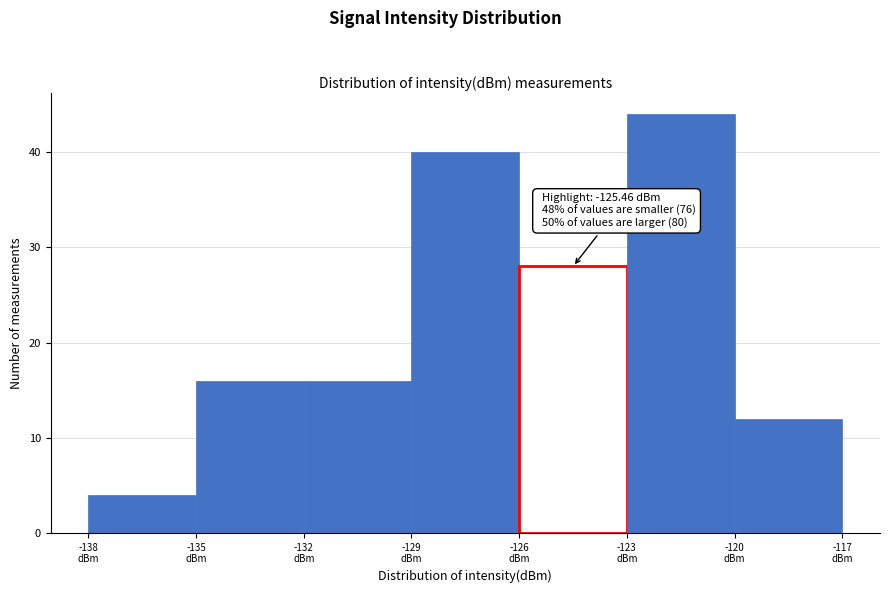

Over which range of the x-axis is the bar tallest?

-123 to -120